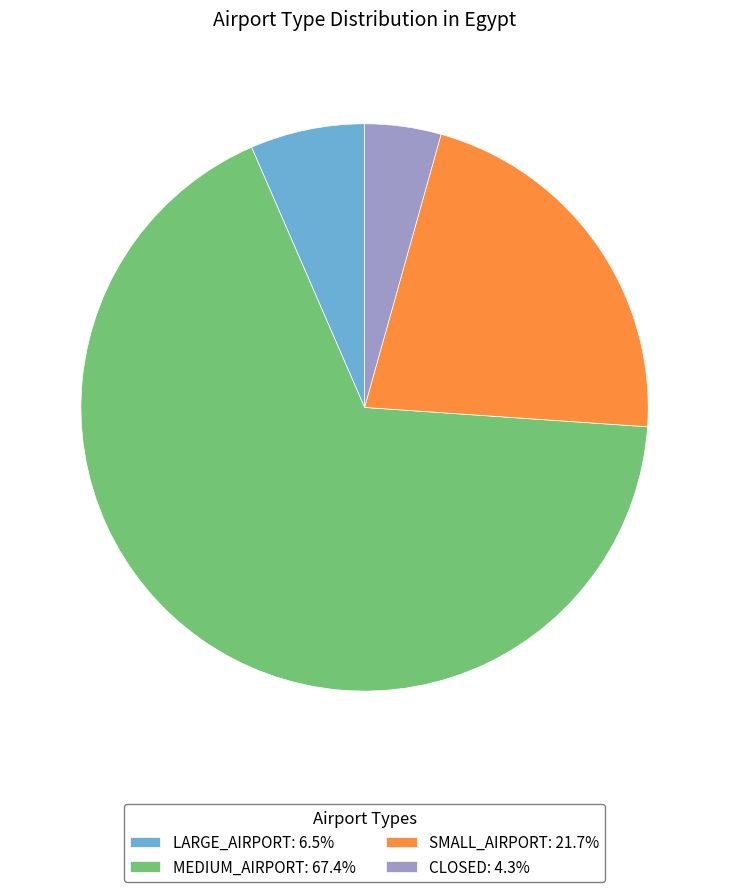

Does any single category account for the majority?

Yes